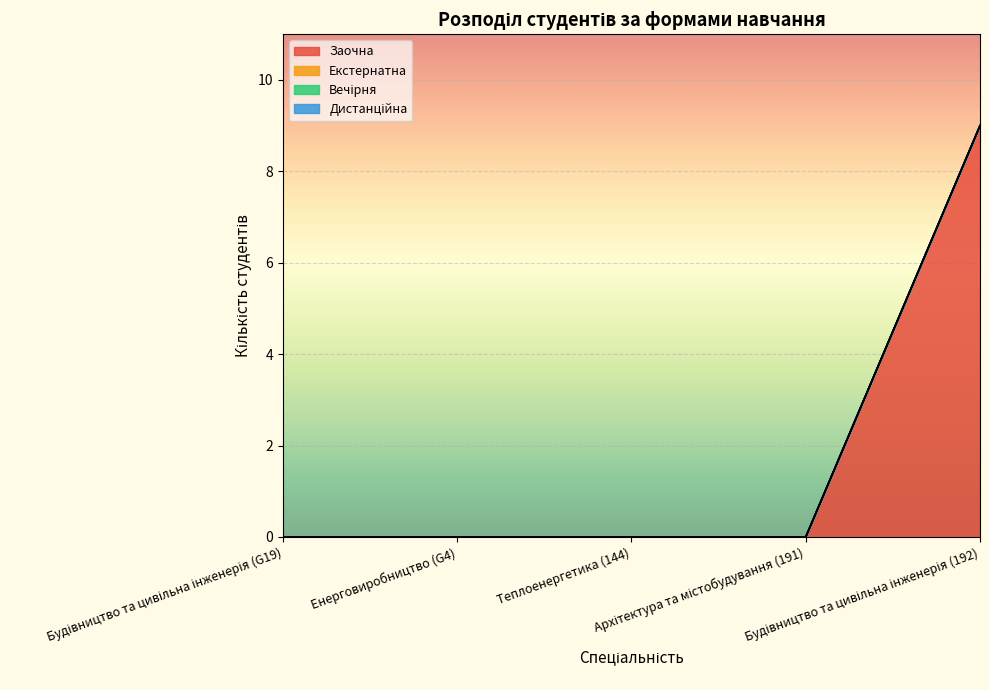

Which series has the largest total across all categories?

Заочна